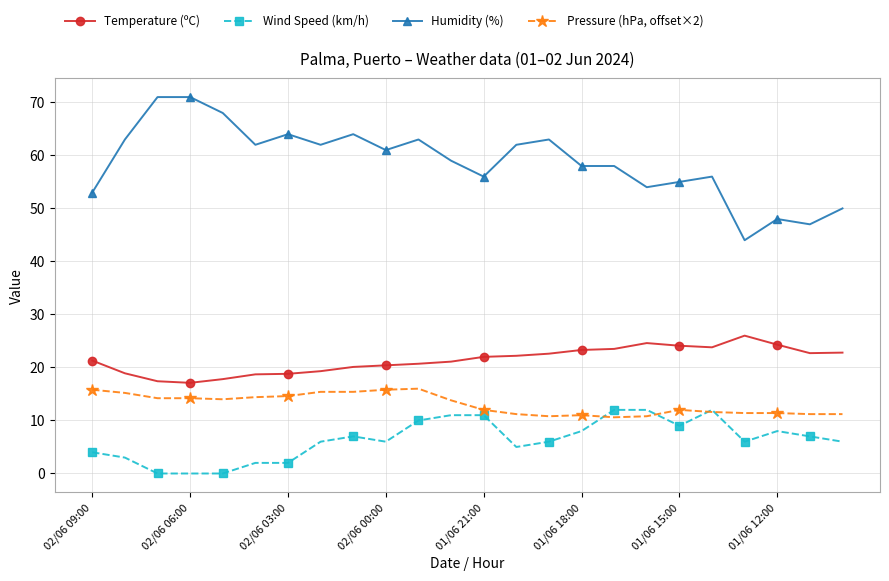

List the series in order of their peak value, lowest first.

Wind Speed (km/h), Pressure (hPa, offset×2), Temperature (ºC), Humidity (%)